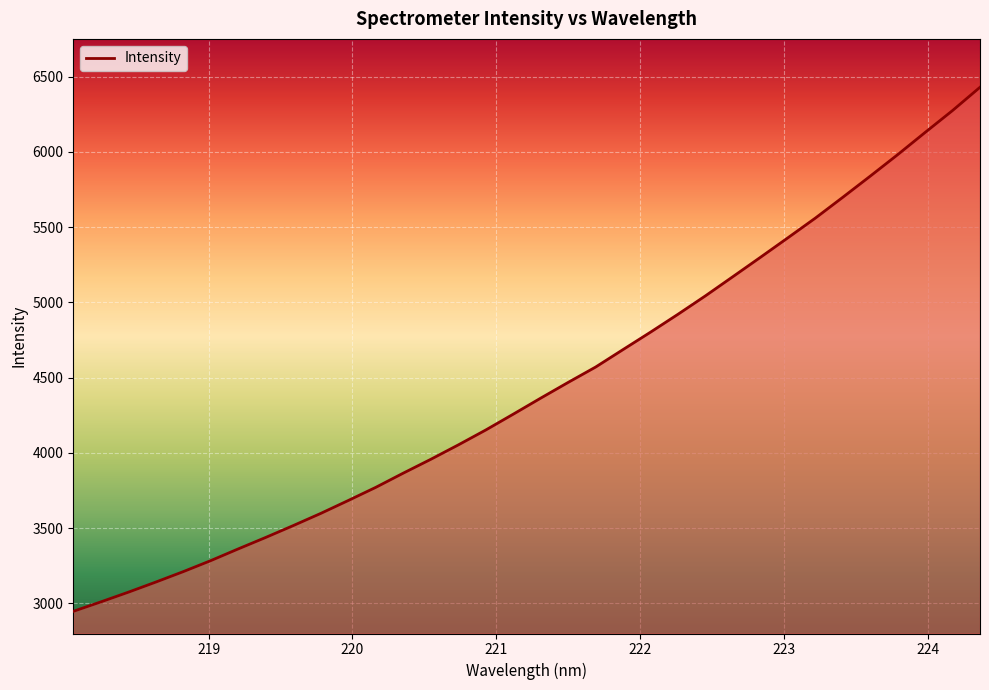

What is the difference between the maximum and minimum values?

3482.7